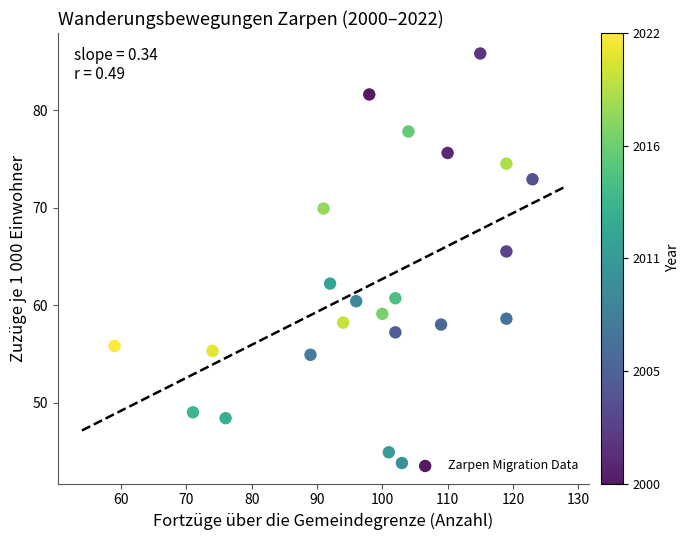

What is the range of X values (max minus min)?

64.0